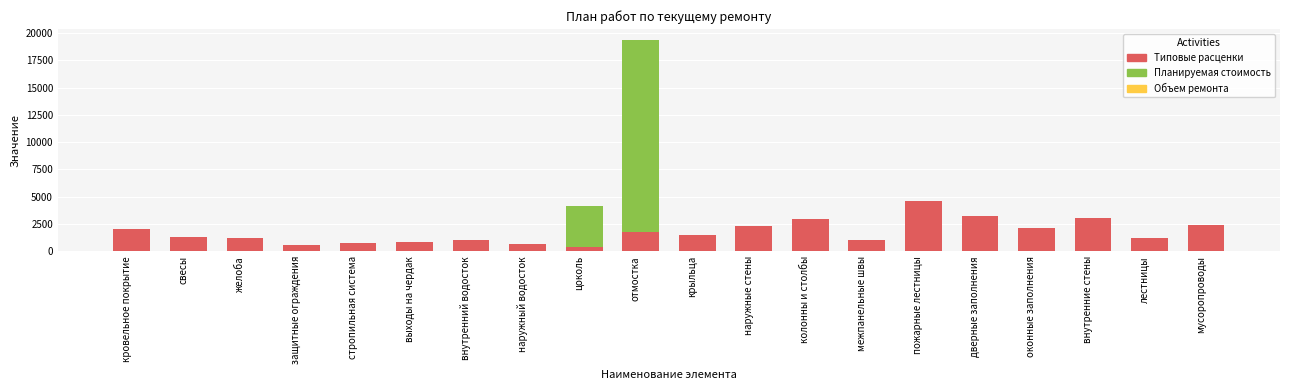

What is the total value across all series at лестницы?

1239.8